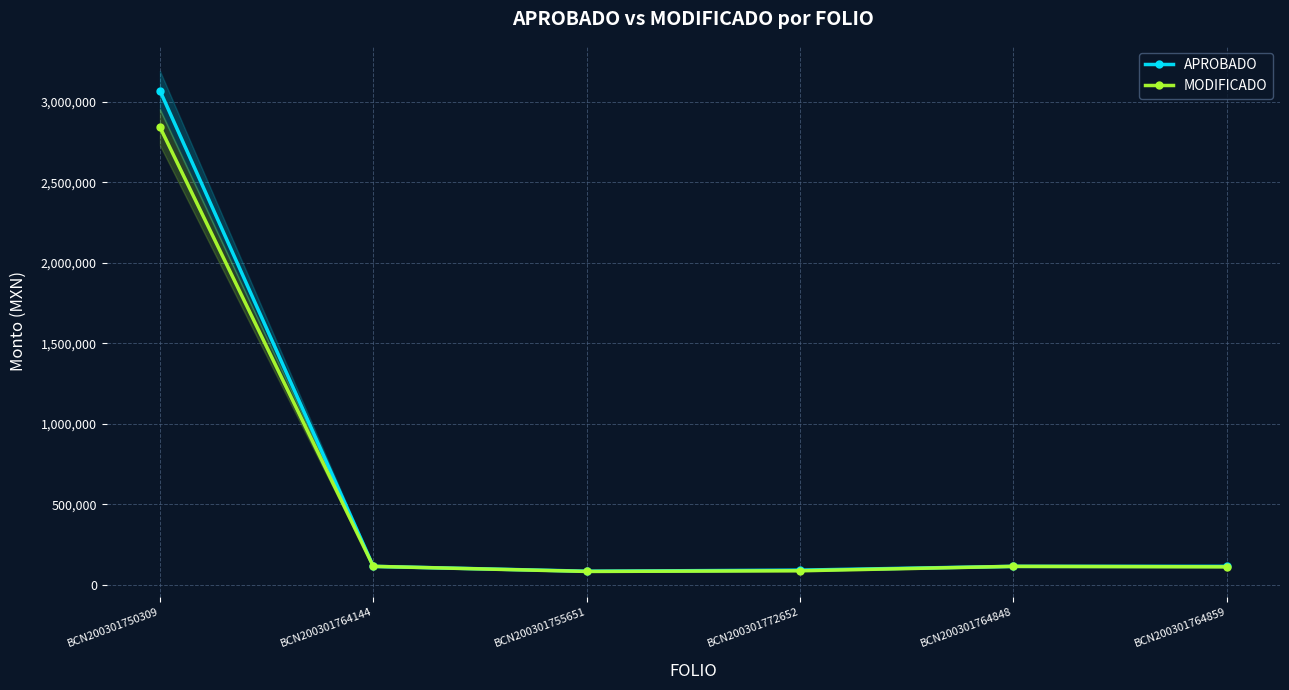

True or false: MODIFICADO has a value of 87716.5 at BCN200301772652.

True